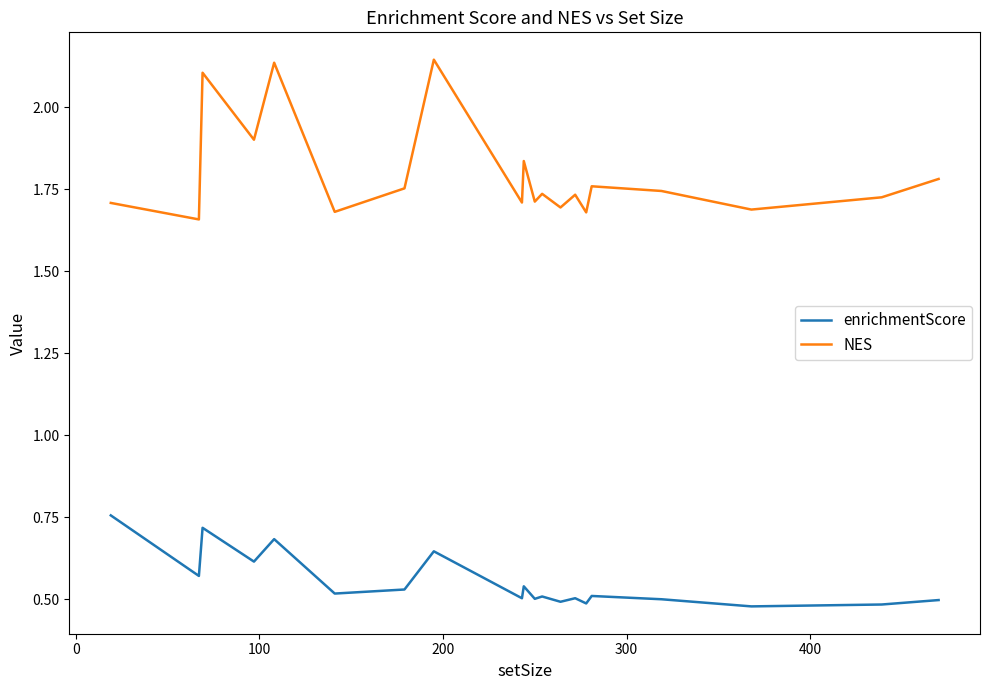

Which series has the widest spread of values?

NES